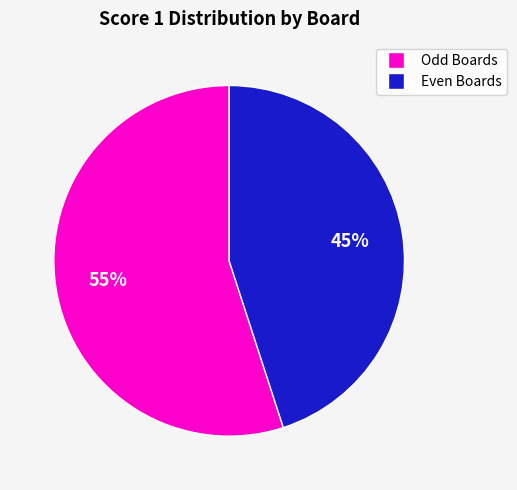

To the nearest percent, what is the average slice percentage?

50%